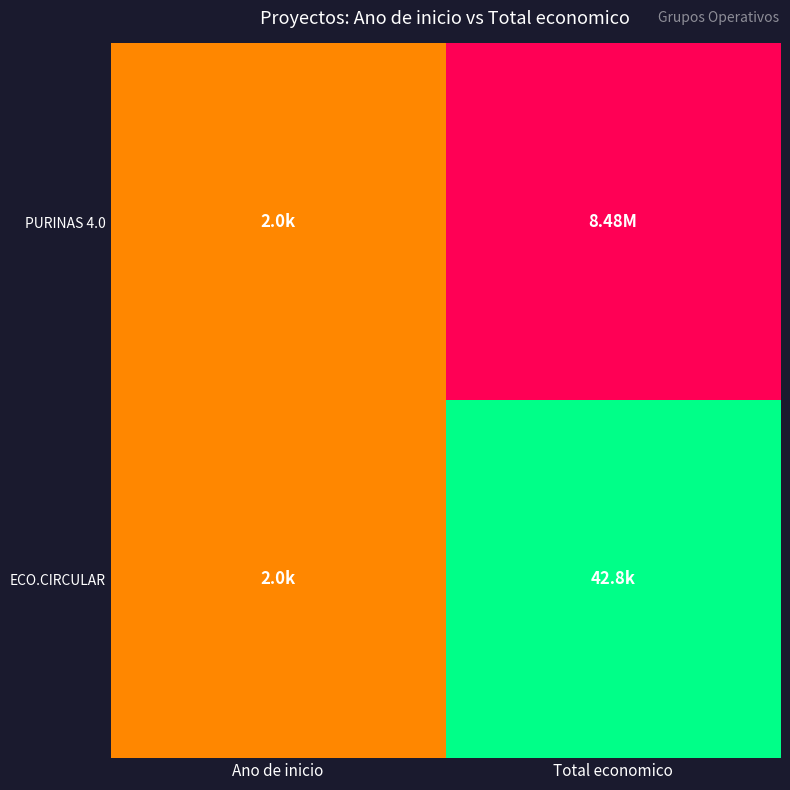

Which category has the lowest value across all series?

Total economico